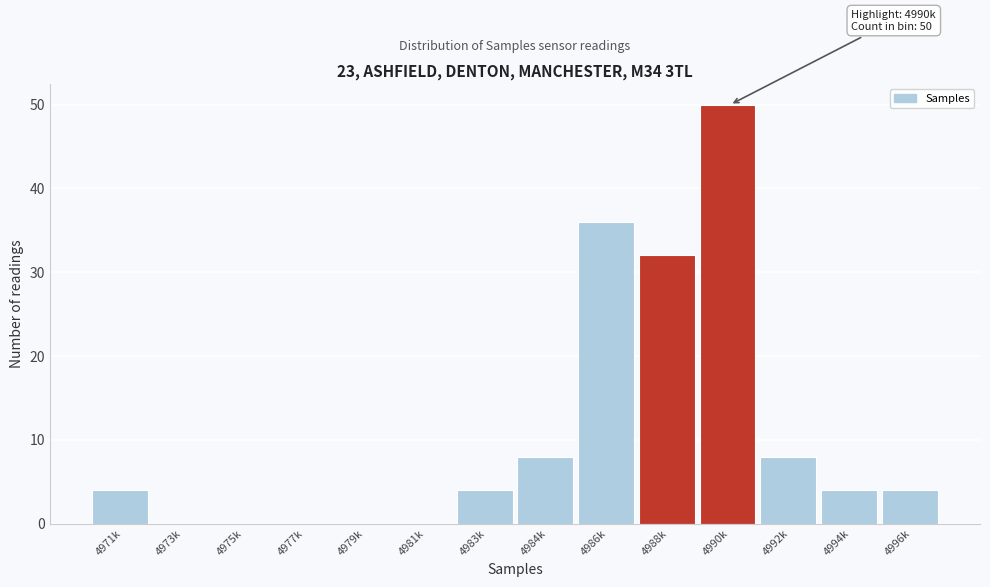

Reading left to right, list all the values displayed in this chart.

4971k=4	4973k=0	4975k=0	4977k=0	4979k=0	4981k=0	4983k=4	4984k=8	4986k=36	4988k=32	4990k=50	4992k=8	4994k=4	4996k=4